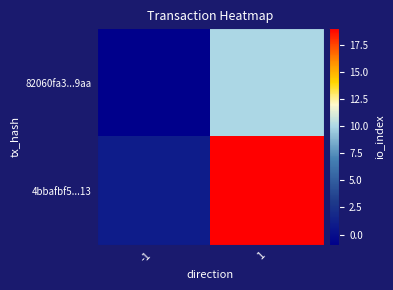

Count the number of categories in the chart.

2